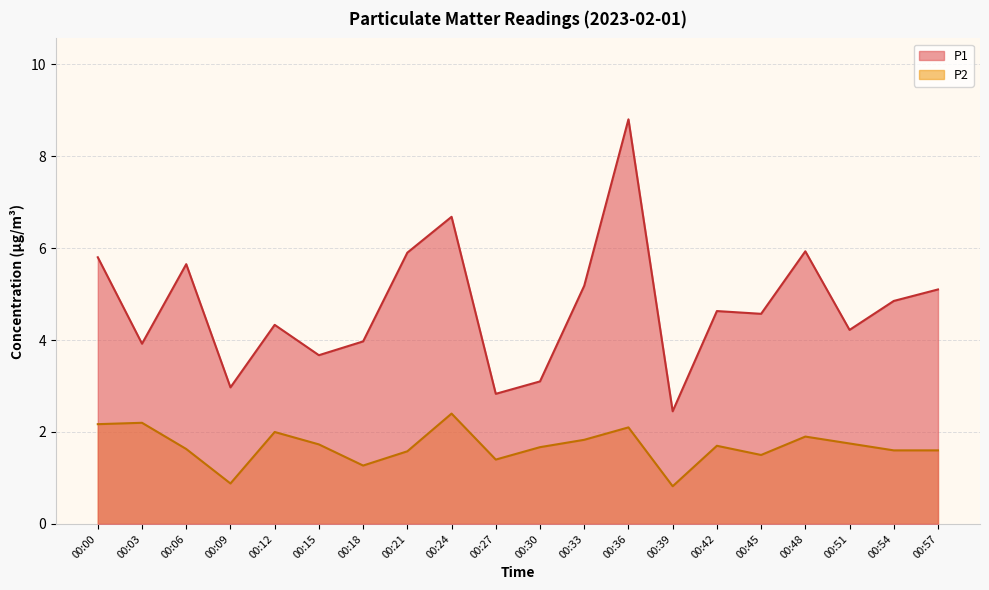

What is the difference between the maximum and minimum values in the P2 series?

1.6